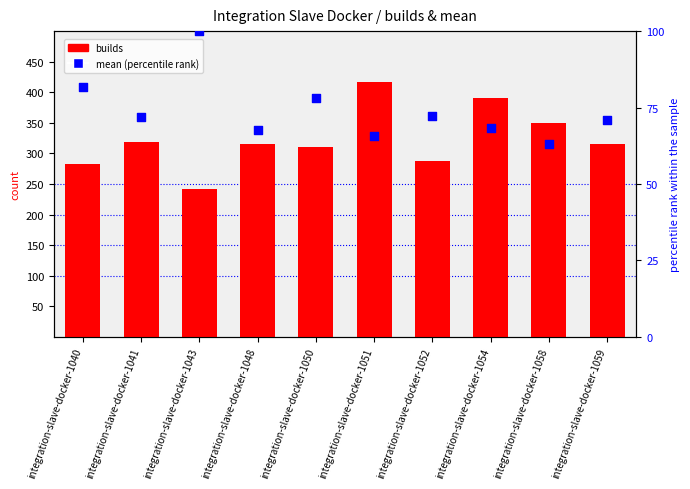

What are all the series names shown in the legend?

builds, mean (percentile rank)